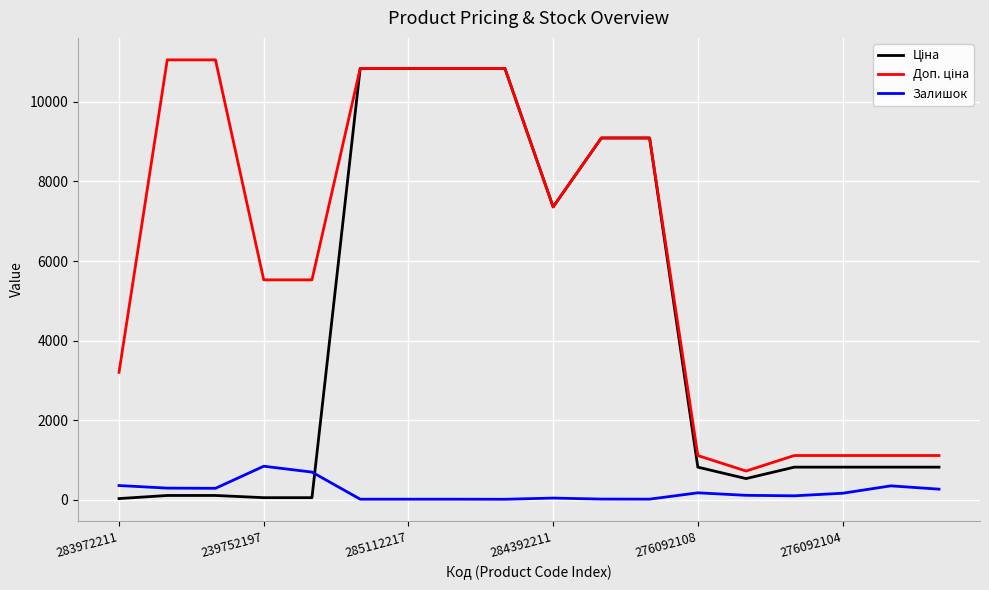

Does the chart have visible grid lines?

Yes